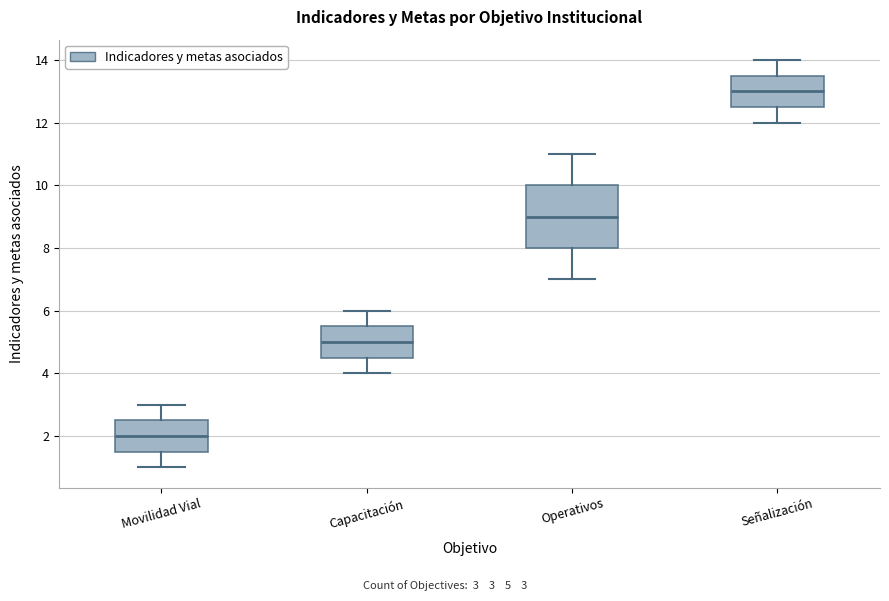

Reading left to right, transcribe this box plot: for each box, give where its median line is, the range the box spans, and where its two whiskers end, as read against the y-axis. The values are not printed on the chart, so give them approximately, as read against the axis.

Movilidad Vial: median 2.0, box 1.6 to 2.6, whiskers 1.0 to 3.0
Capacitación: median 5.0, box 4.6 to 5.6, whiskers 4.0 to 6.0
Operativos: median 9.0, box 8.0 to 10.0, whiskers 7.0 to 11.0
Señalización: median 13.0, box 12.6 to 13.6, whiskers 12.0 to 14.0